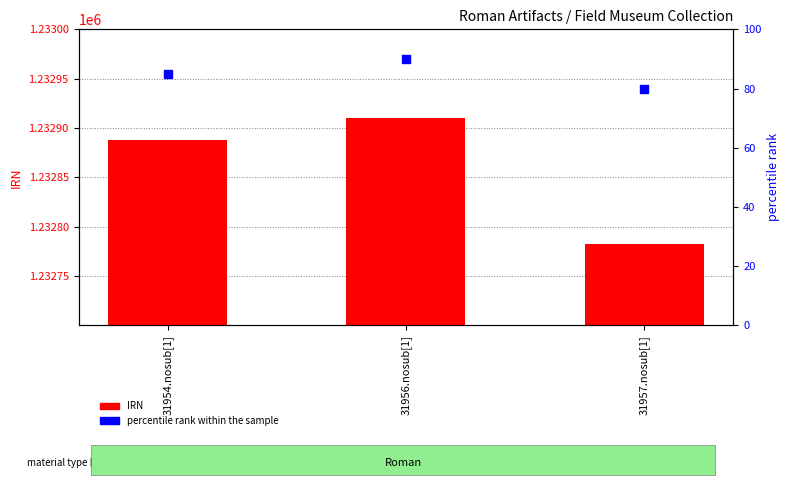

What are all the series names shown in the legend?

IRN, percentile rank within the sample